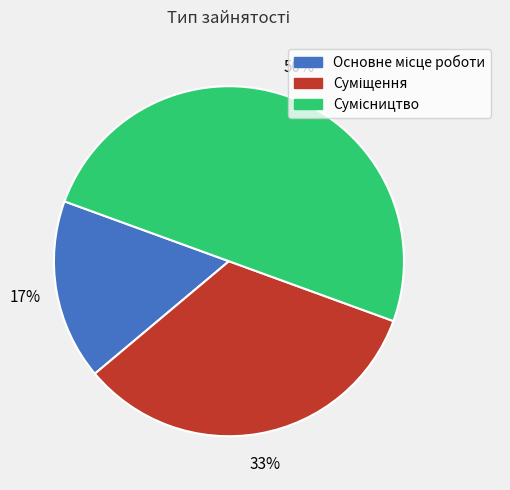

To the nearest percent, what is the difference between the largest and smallest slice percentages?

33%